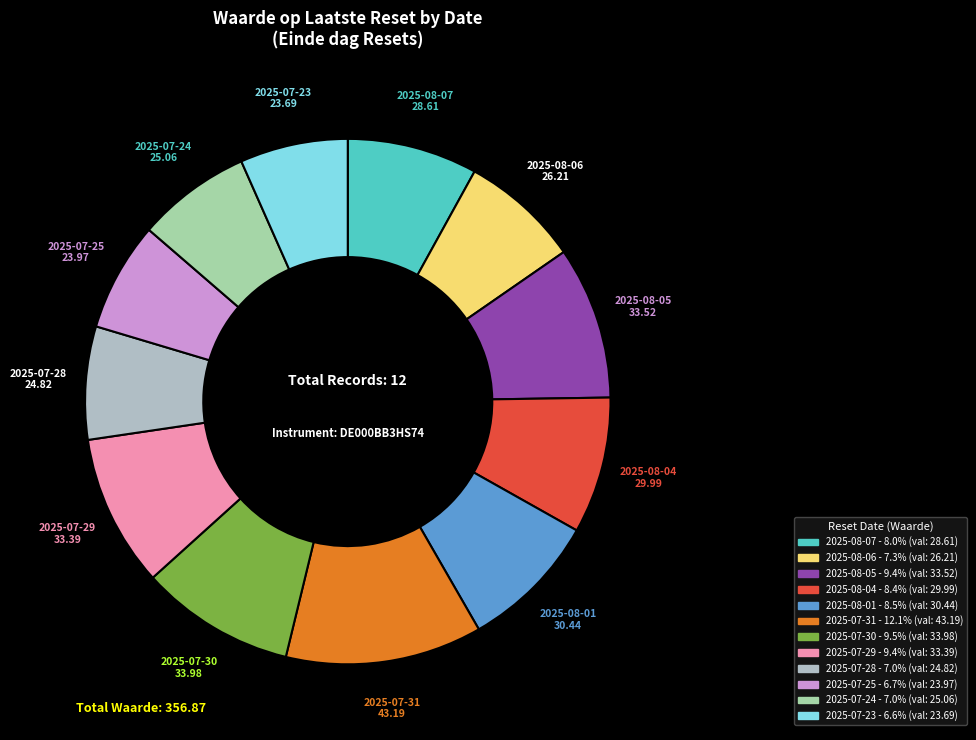

Is there a majority slice in this chart?

No